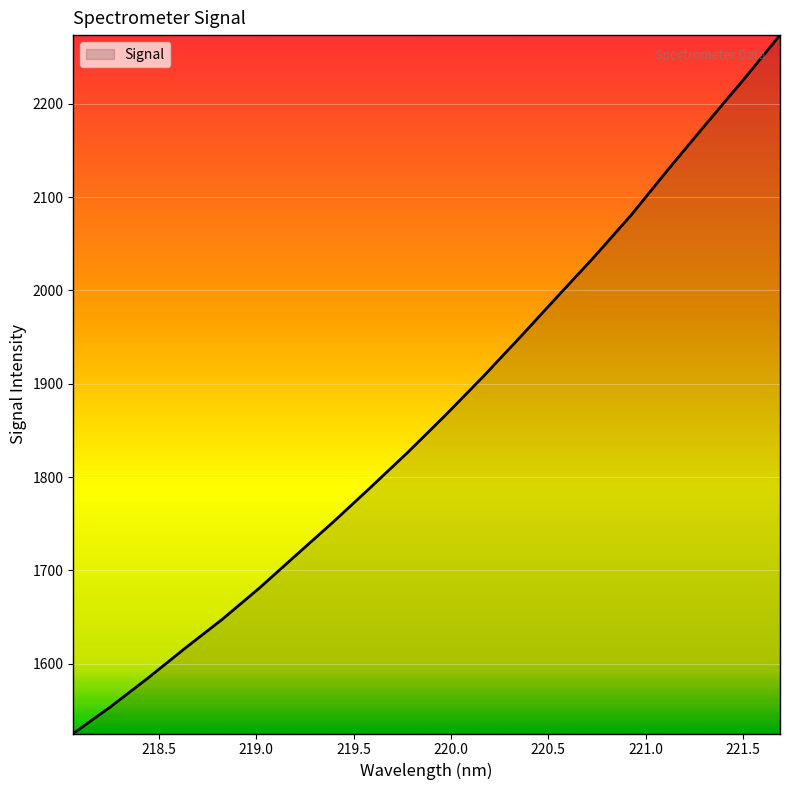

What is the smallest value displayed?

1525.2